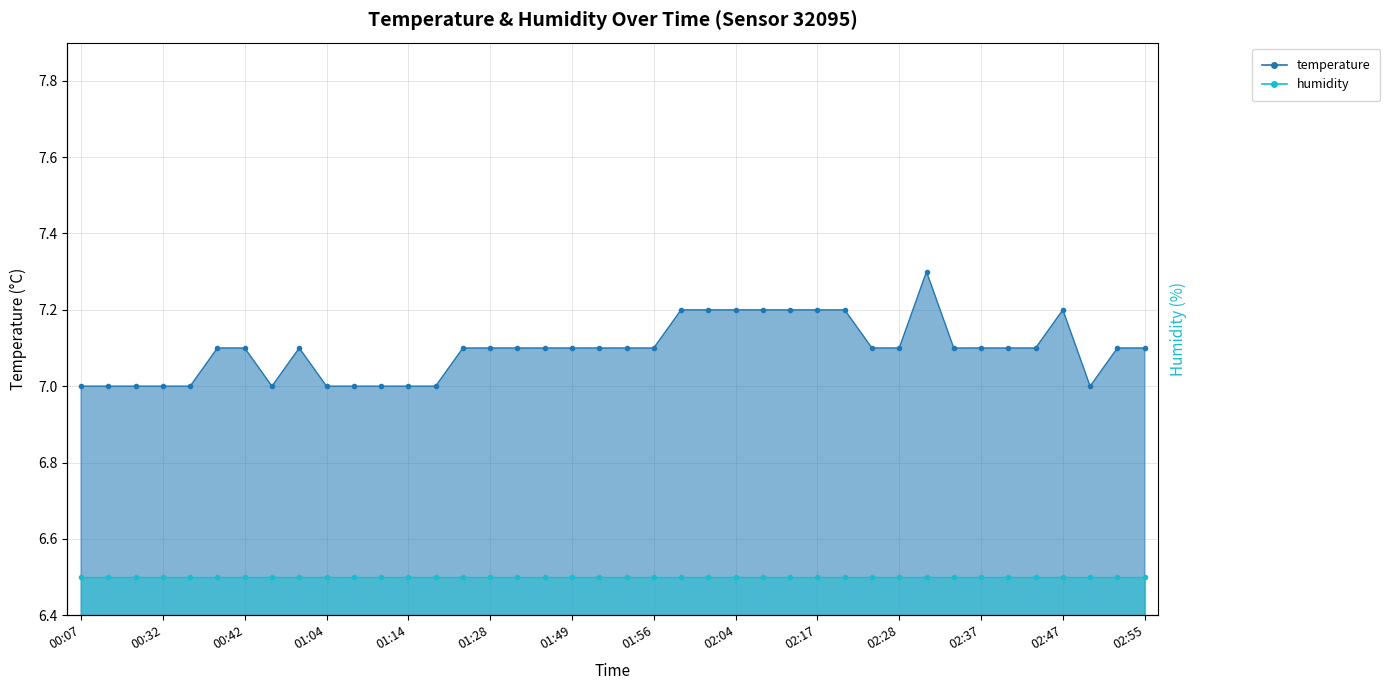

What is the label of the 8th point from the left?

00:49